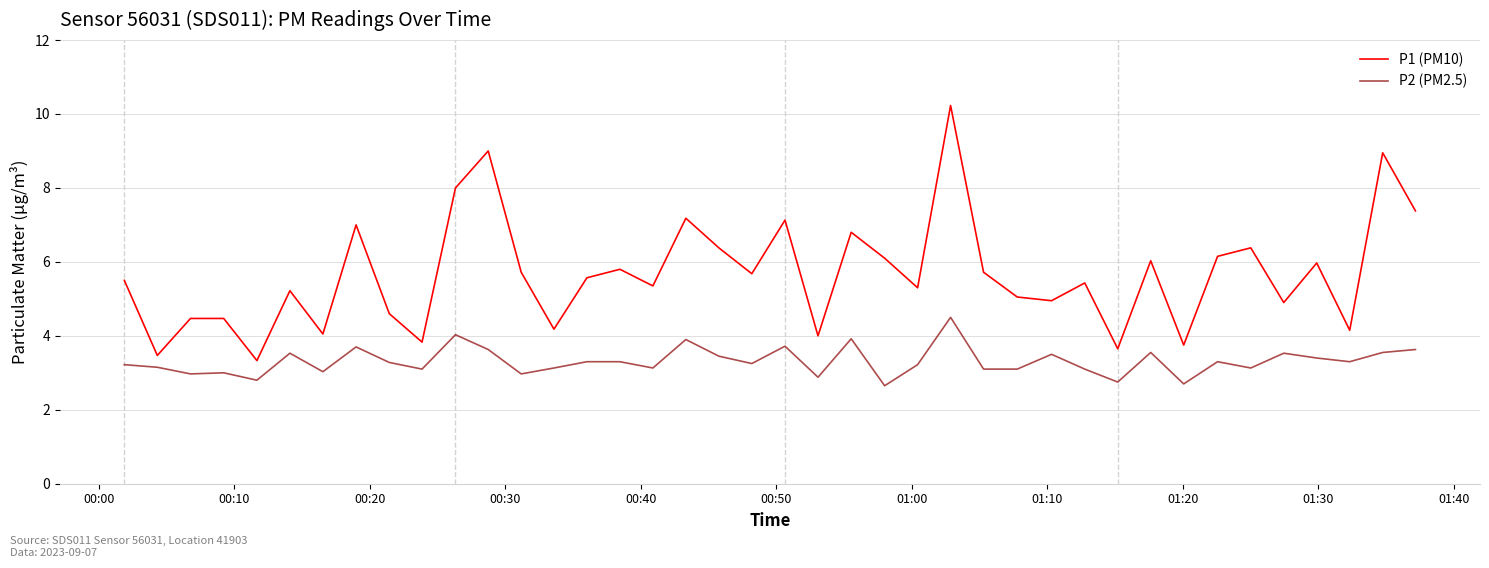

What is the highest value of the P2 (PM2.5) series?

4.5